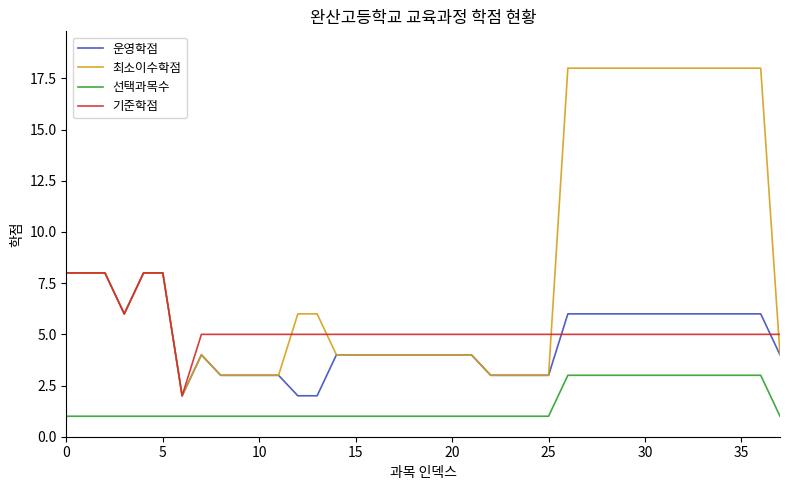

True or false: 기준학점 and 선택과목수 intersect in this chart.

False